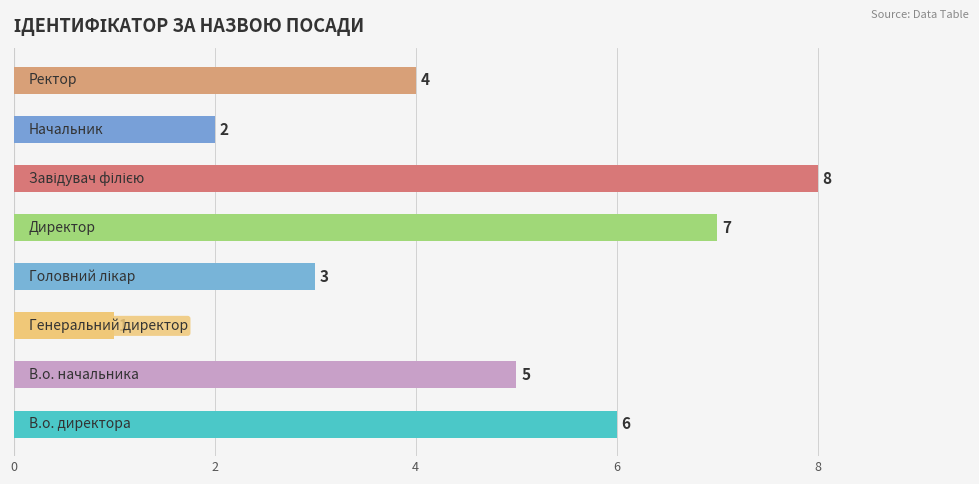

Count the values in the range 3 to 7.

5